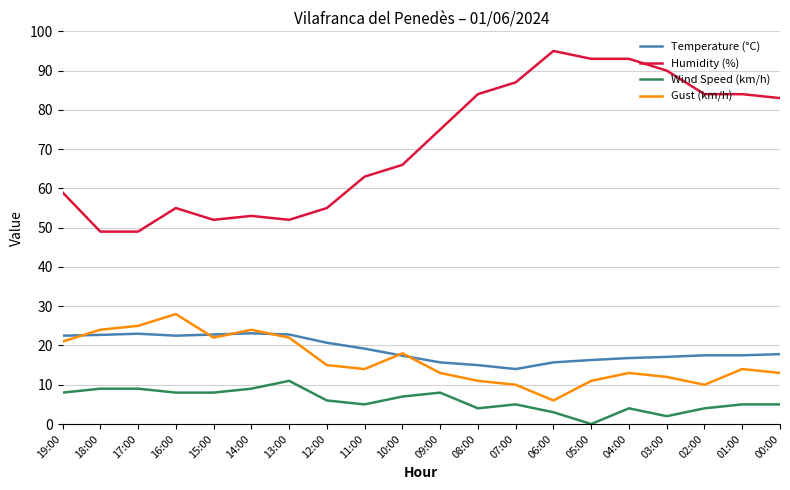

What is the difference between the second highest and minimum values in the Gust (km/h) series?

19.0